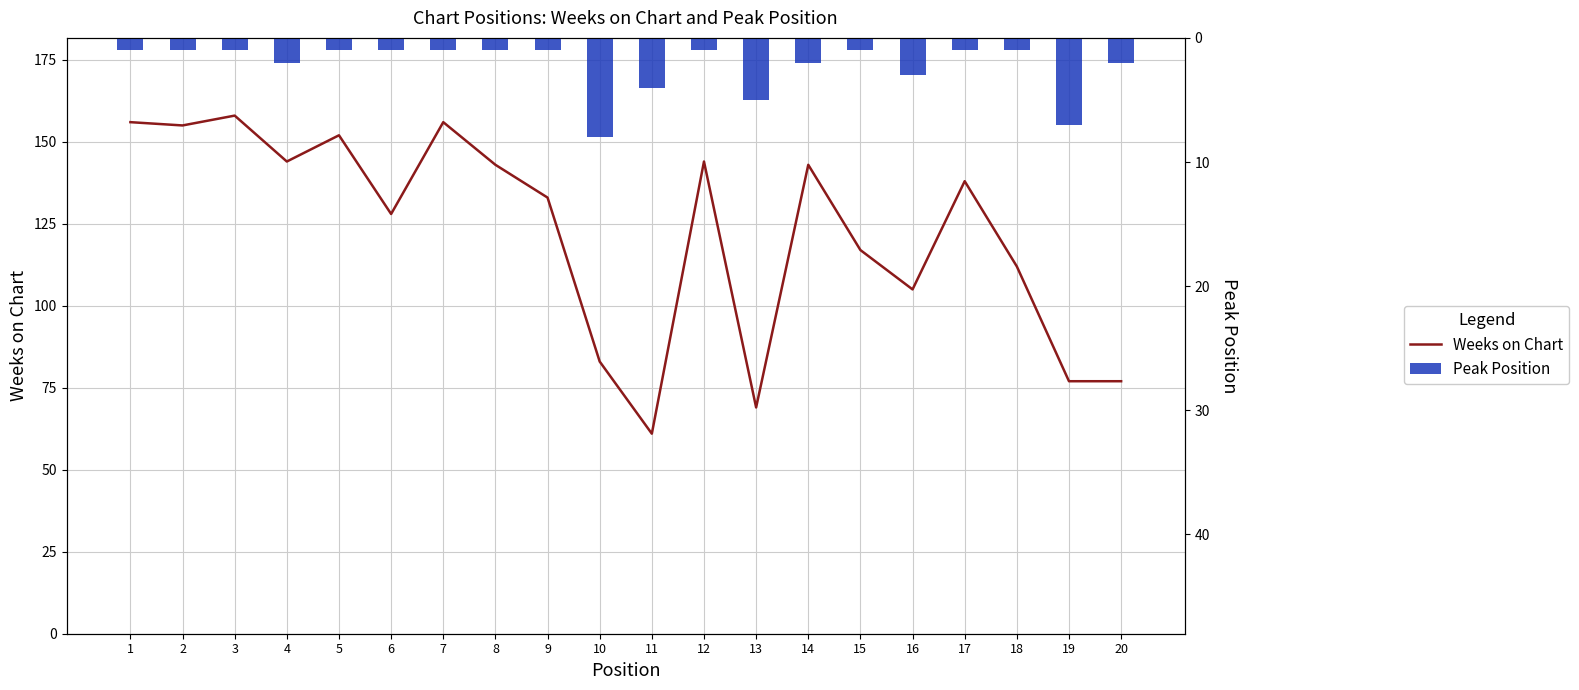

Count the number of categories in the chart.

20